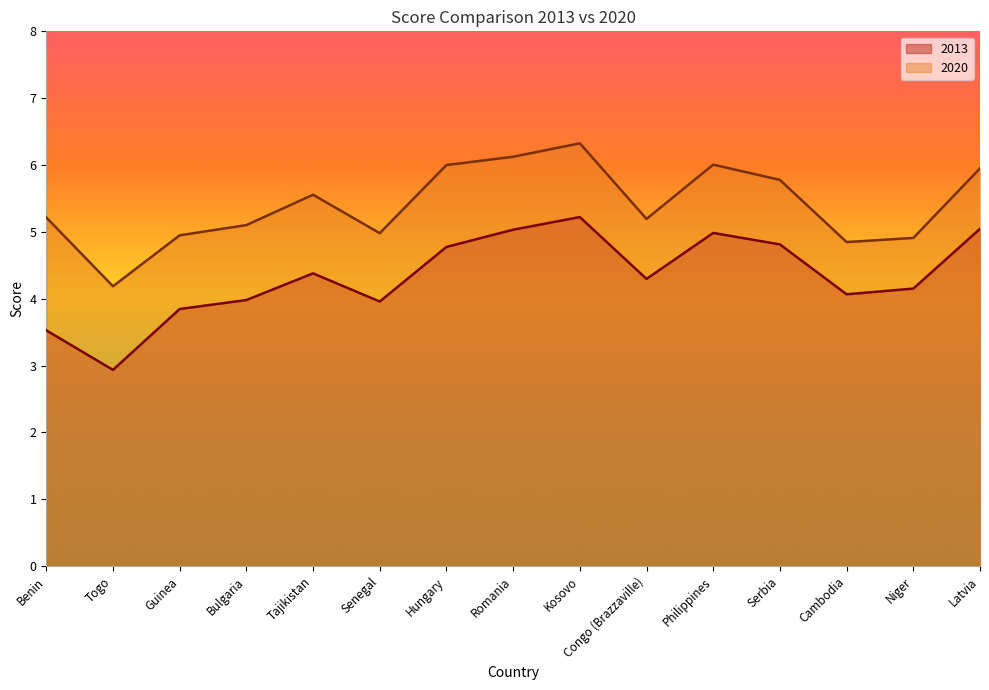

At how many categories does at least one series exceed 3?

15